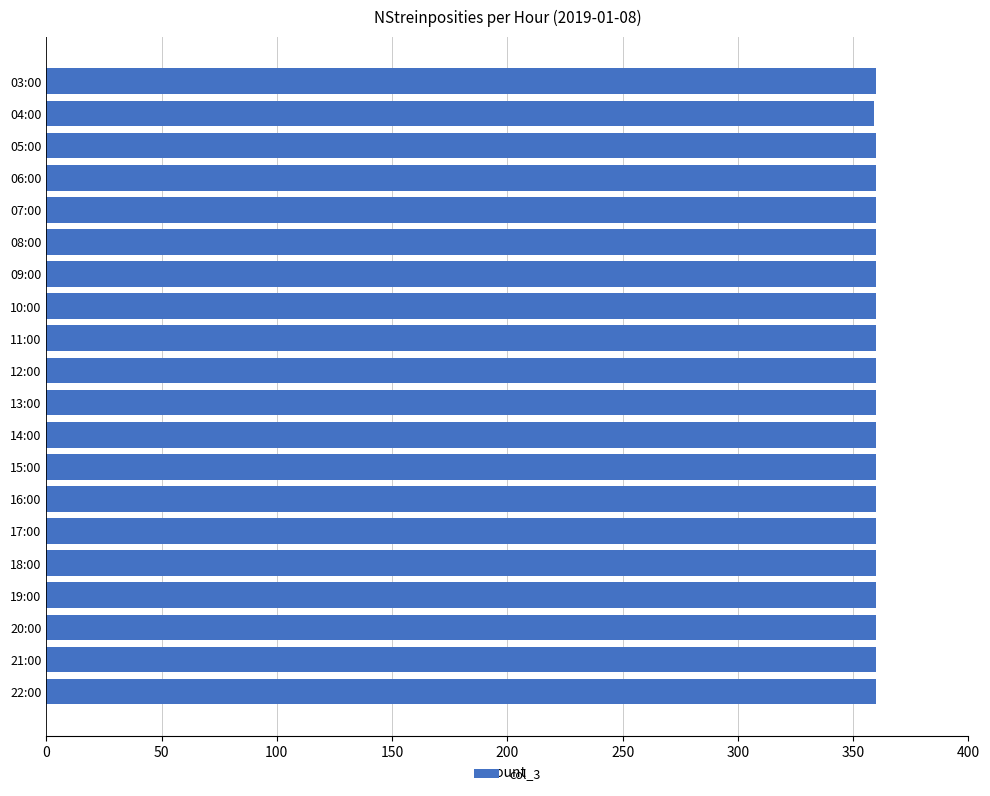

What is the label of the 19th bar from the top?

21:00